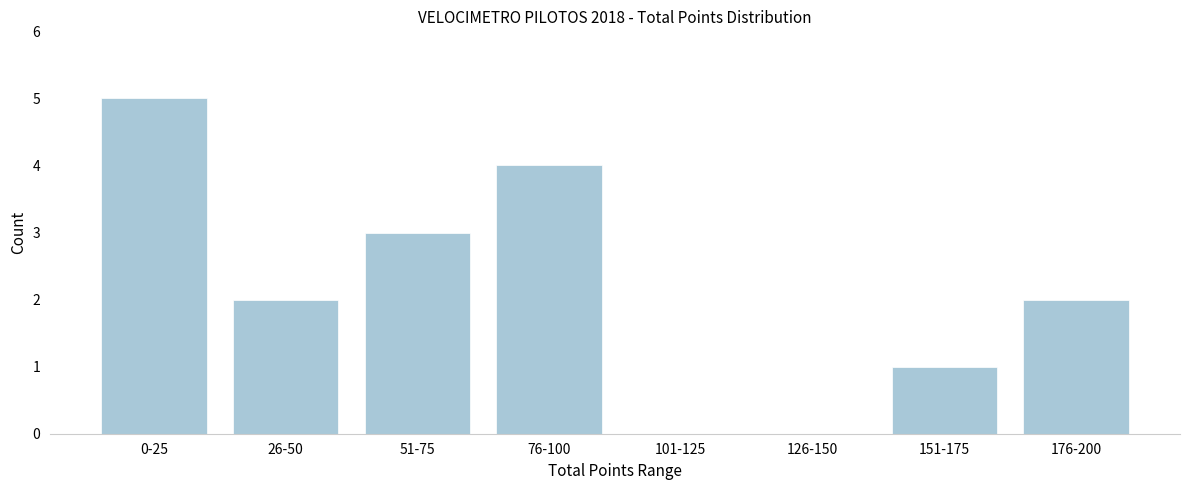

Reading left to right, extract all data points from this chart.

0-25=5	26-50=2	51-75=3	76-100=4	101-125=0	126-150=0	151-175=1	176-200=2